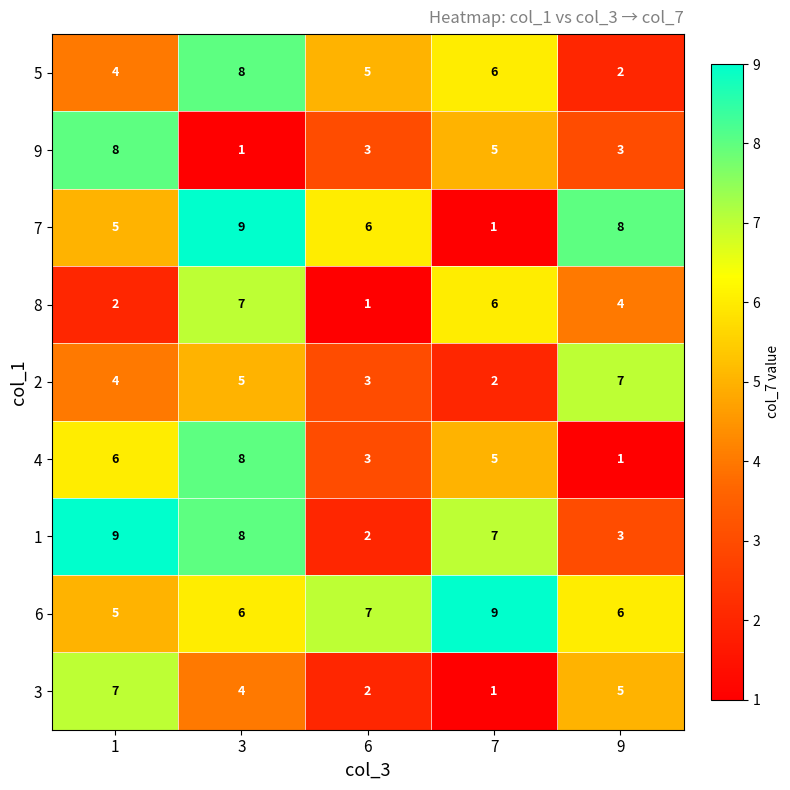

Is it true that 8 equals 4 at 9?

True